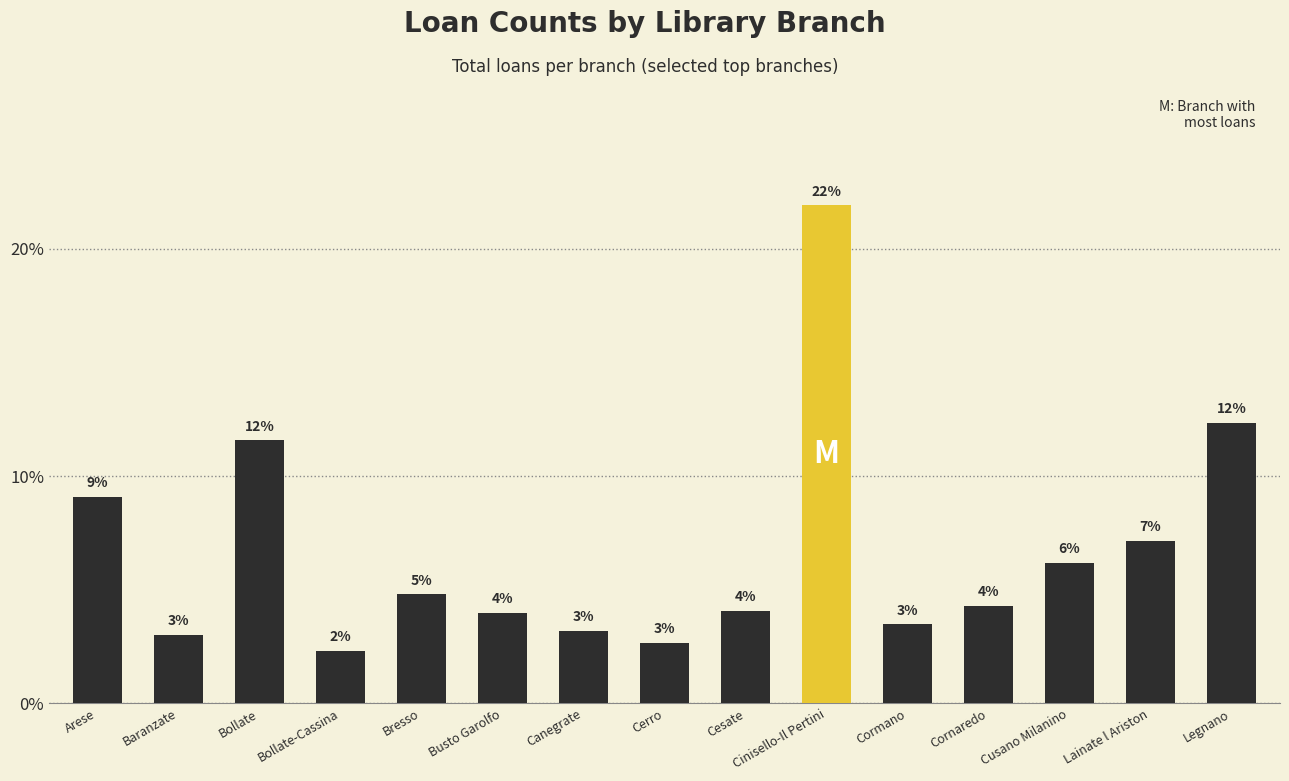

At which label does the data first exceed 4?

Arese